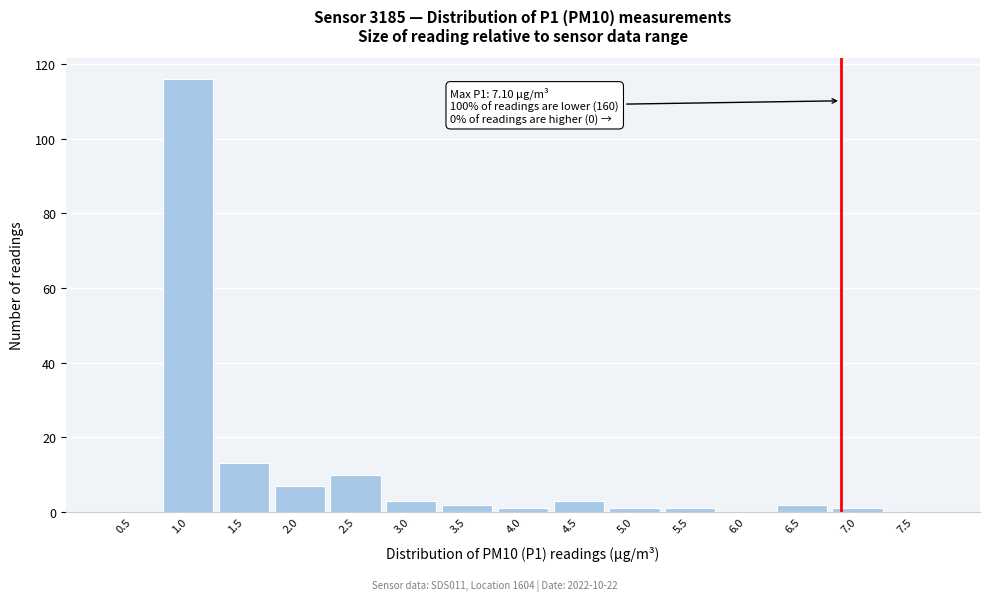

Reading left to right, transcribe all the data shown in this chart.

0.5=0	1.0=116	1.5=13	2.0=7	2.5=10	3.0=3	3.5=2	4.0=1	4.5=3	5.0=1	5.5=1	6.0=0	6.5=2	7.0=1	7.5=0